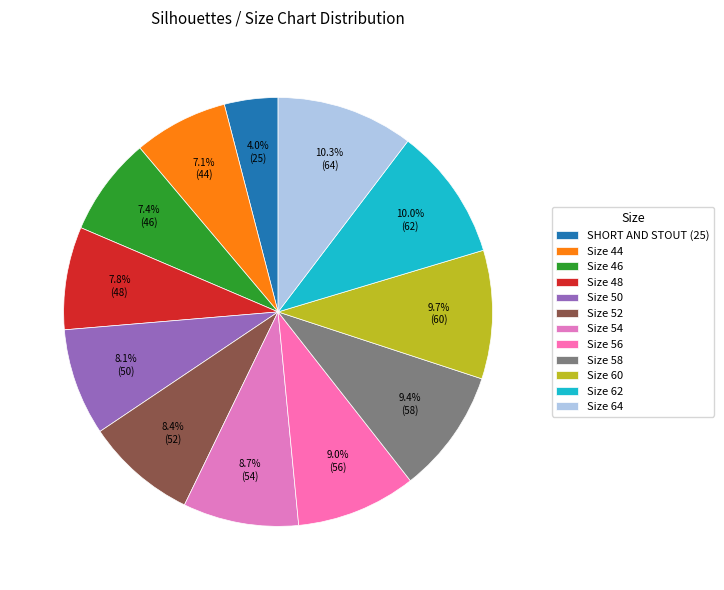

How many slices are in this pie chart?

12